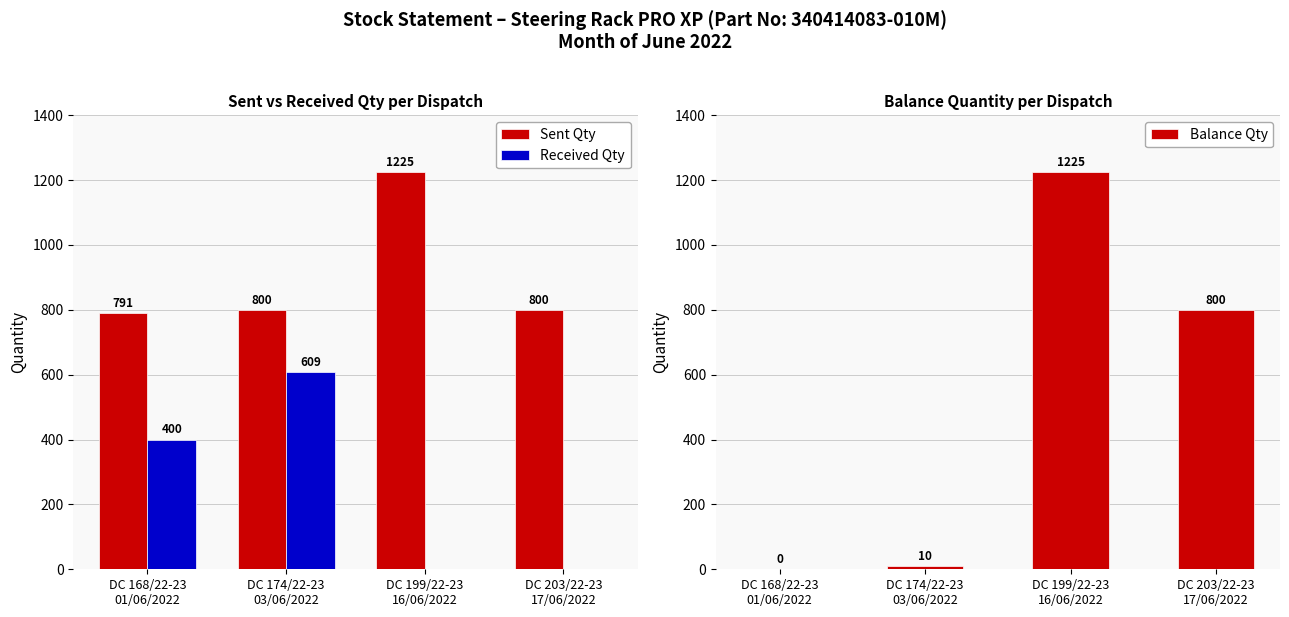

Rank the series at DC 168/22-23
01/06/2022 from lowest to highest value.

Balance Qty, Received Qty, Sent Qty